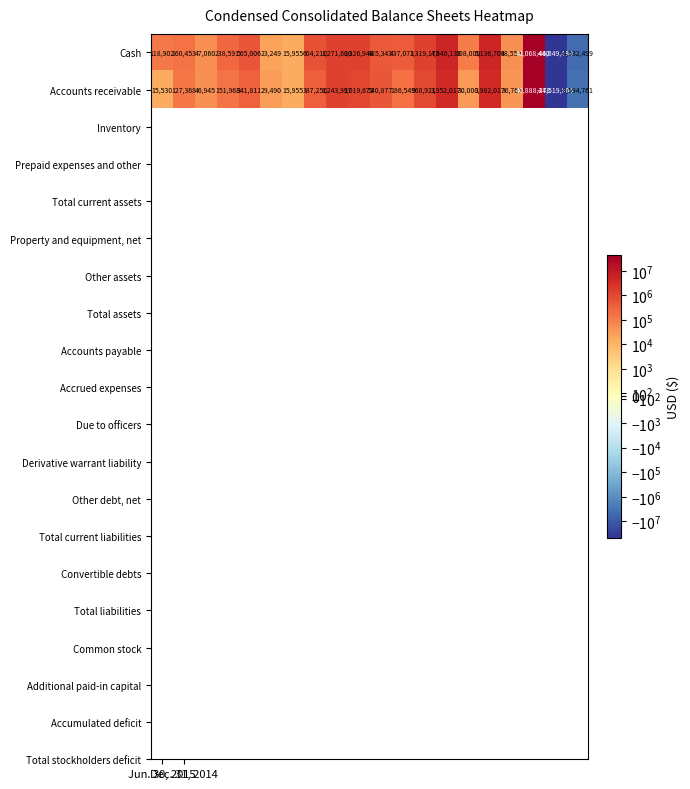

What is the average value of the Accounts receivable series?

292143